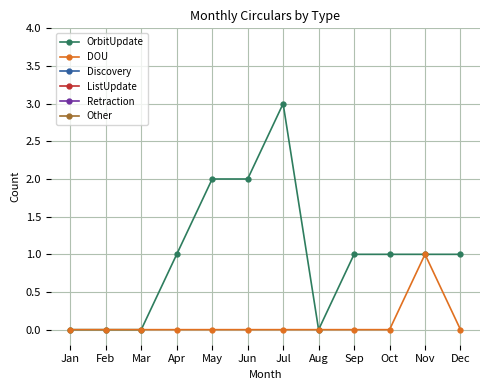

Reading left to right, list all the values displayed in this chart.

OrbitUpdate: 0	0	0	1	2	2	3	0	1	1	1	1
DOU: 0	0	0	0	0	0	0	0	0	0	1	0